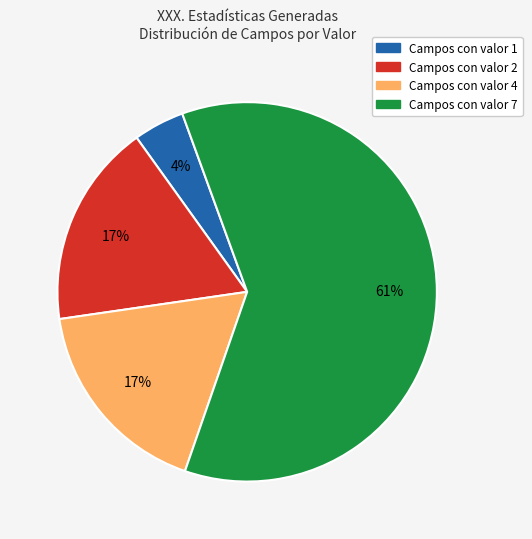

Is there any slice that represents more than half of the pie?

Yes